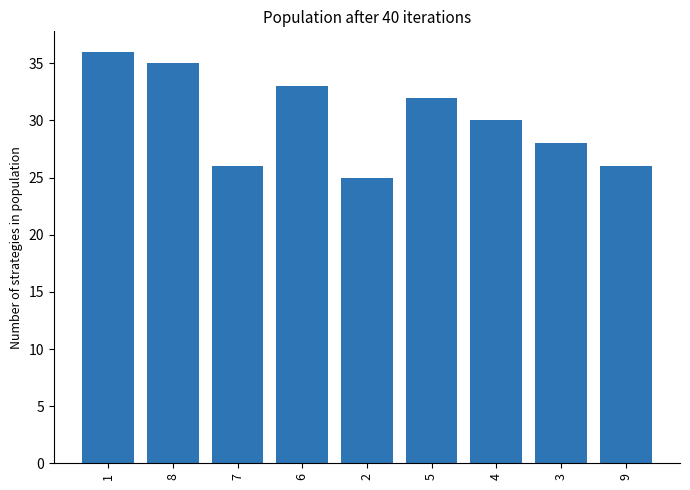

Read the value at 8.

35